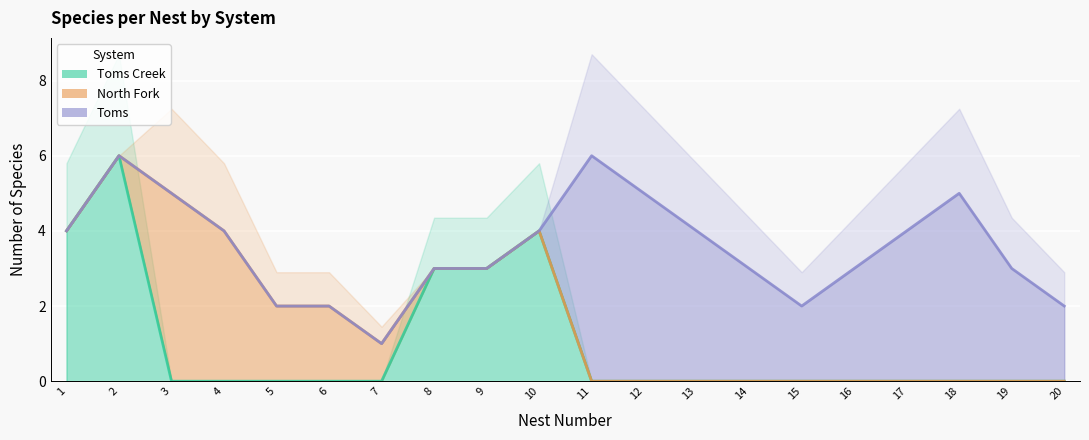

List the series in order of their peak value, lowest first.

Toms Creek, North Fork, Toms